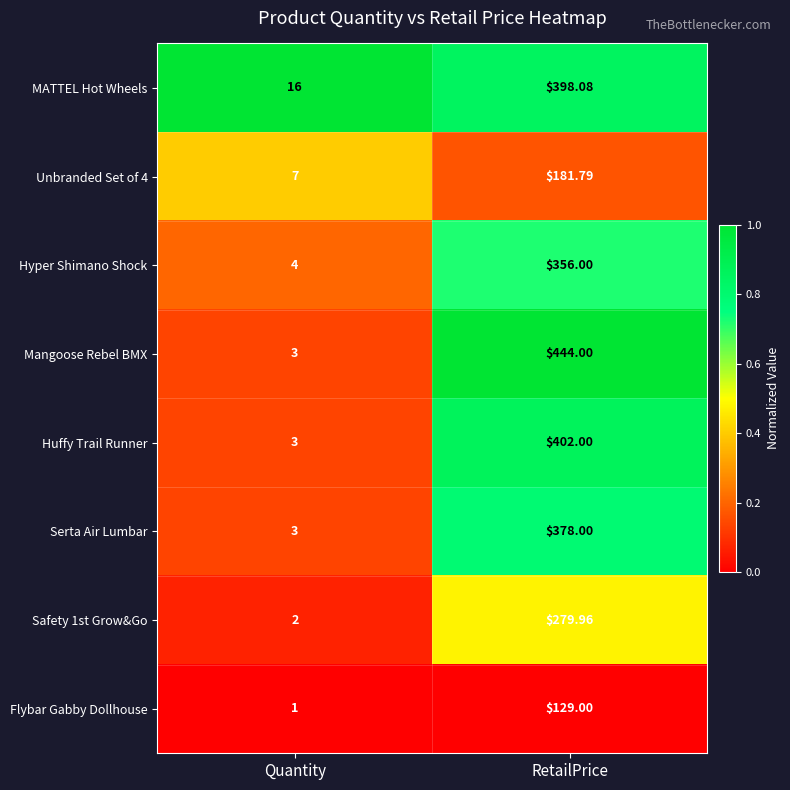

Rank the series at RetailPrice from lowest to highest value.

Flybar Gabby Dollhouse, Unbranded Set of 4, Safety 1st Grow&Go, Hyper Shimano Shock, Serta Air Lumbar, MATTEL Hot Wheels, Huffy Trail Runner, Mangoose Rebel BMX